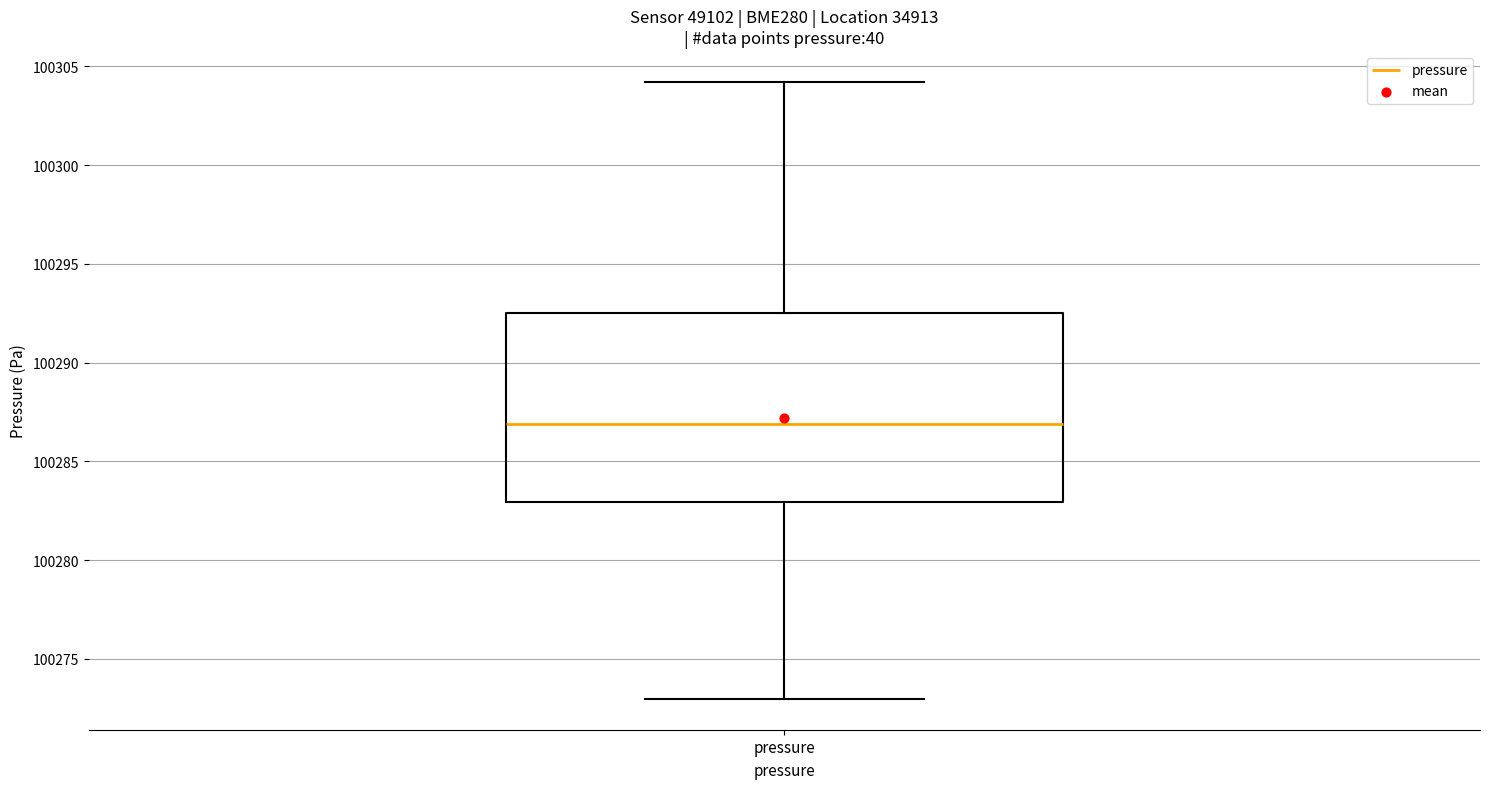

Where is the lower edge of the box for pressure on the y-axis? The values are not printed on the chart, so give them approximately, as read against the axis.

100283.0